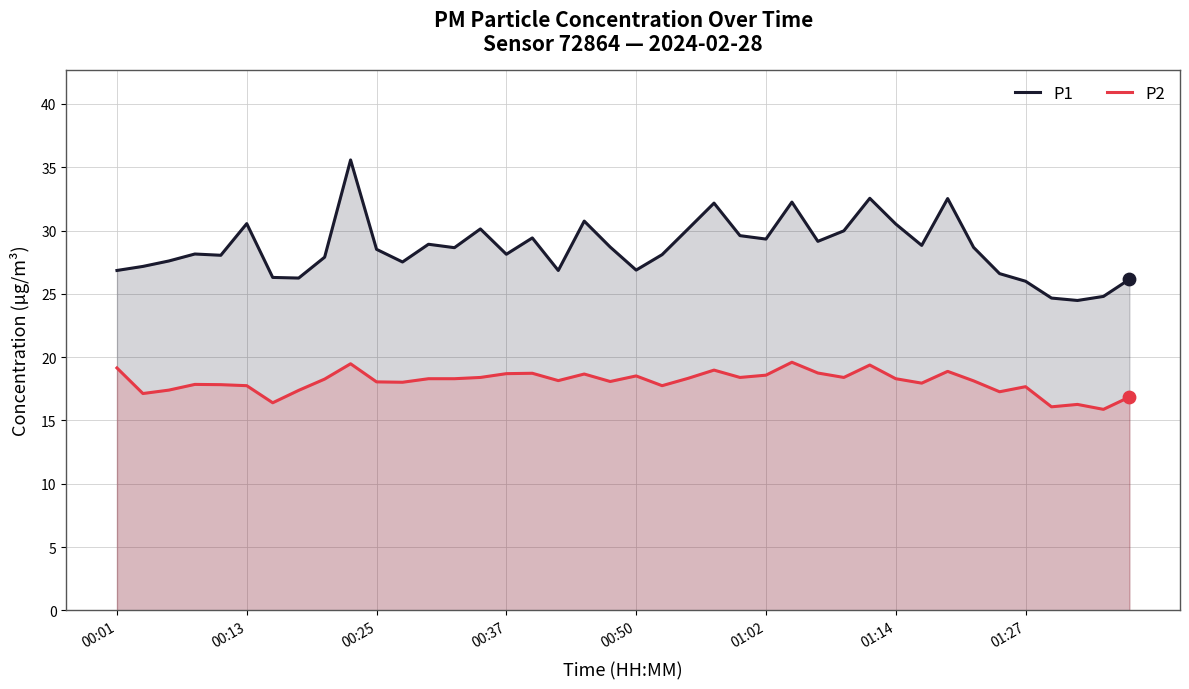

At how many categories does at least one series exceed 24?

40